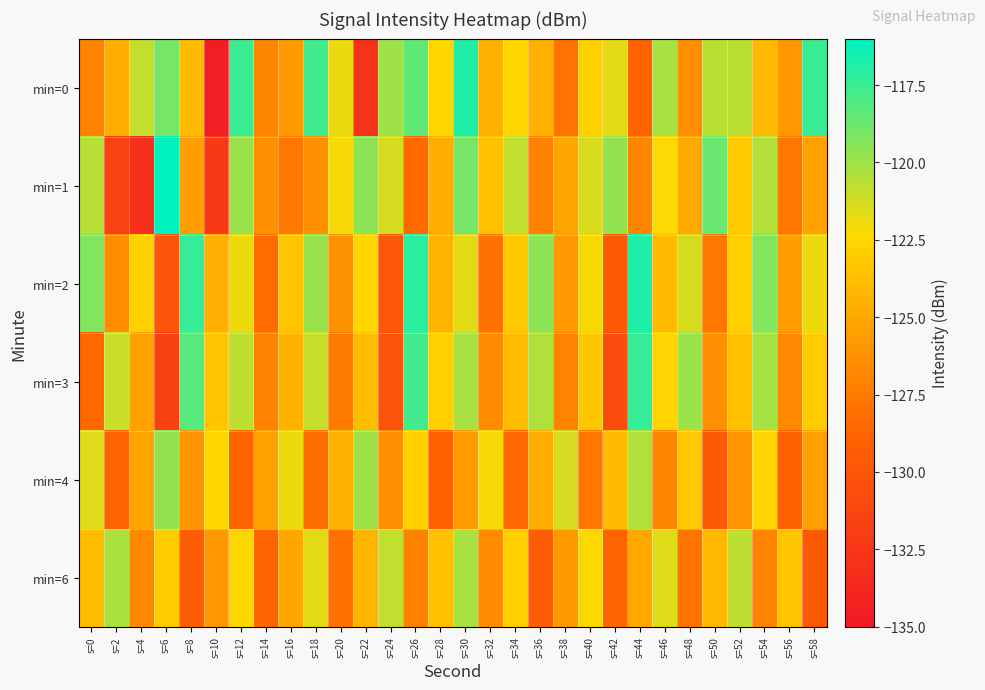

At which category is the sum across all series the highest?

s=30